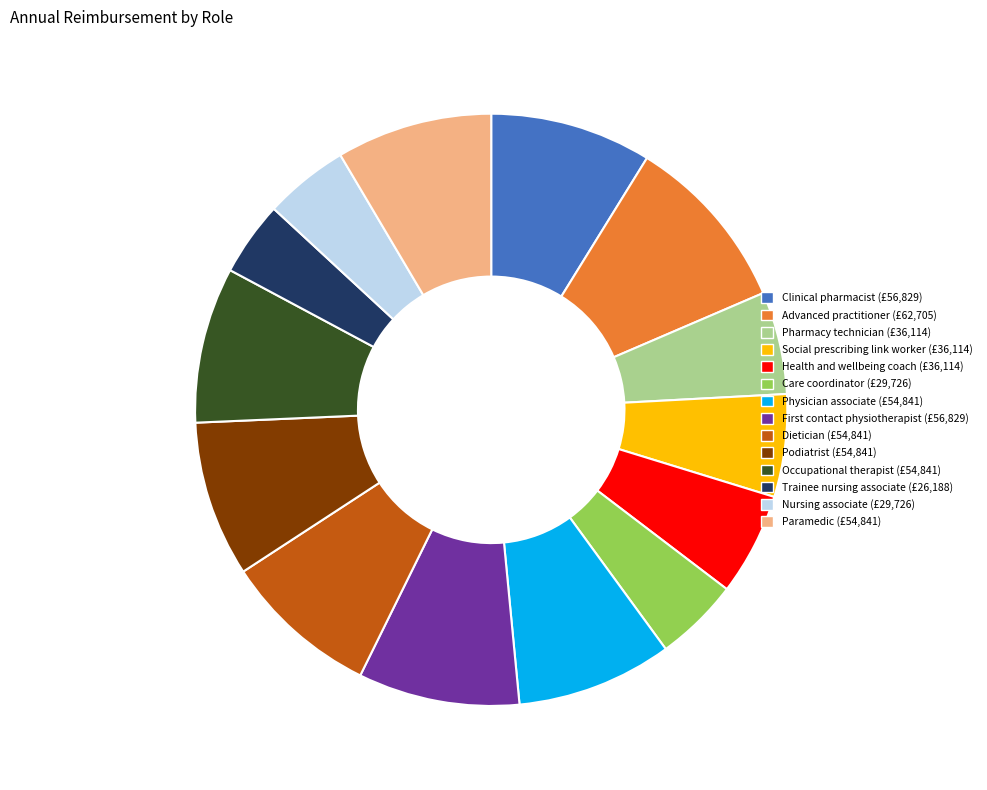

How many slices are in this pie chart?

14